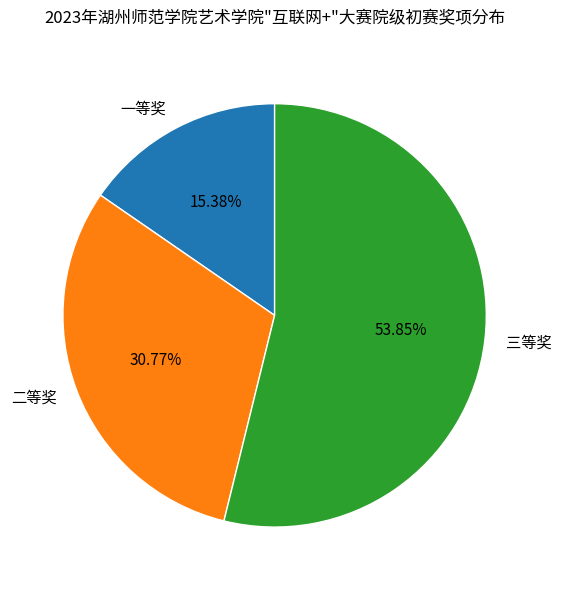

Does 三等奖 represent more than half of the total?

Yes